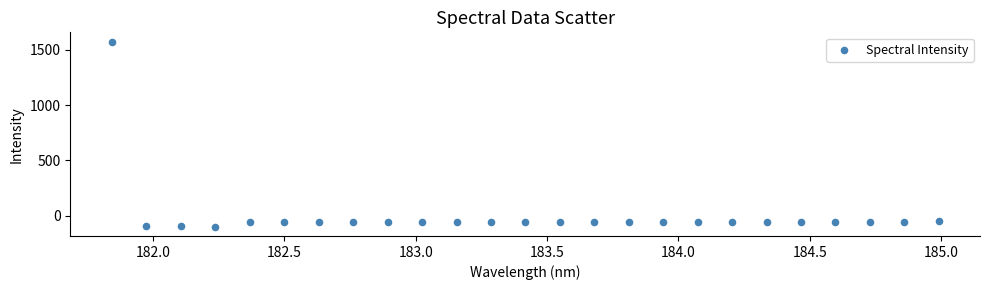

What is the range of Y values (max minus min)?

1673.9